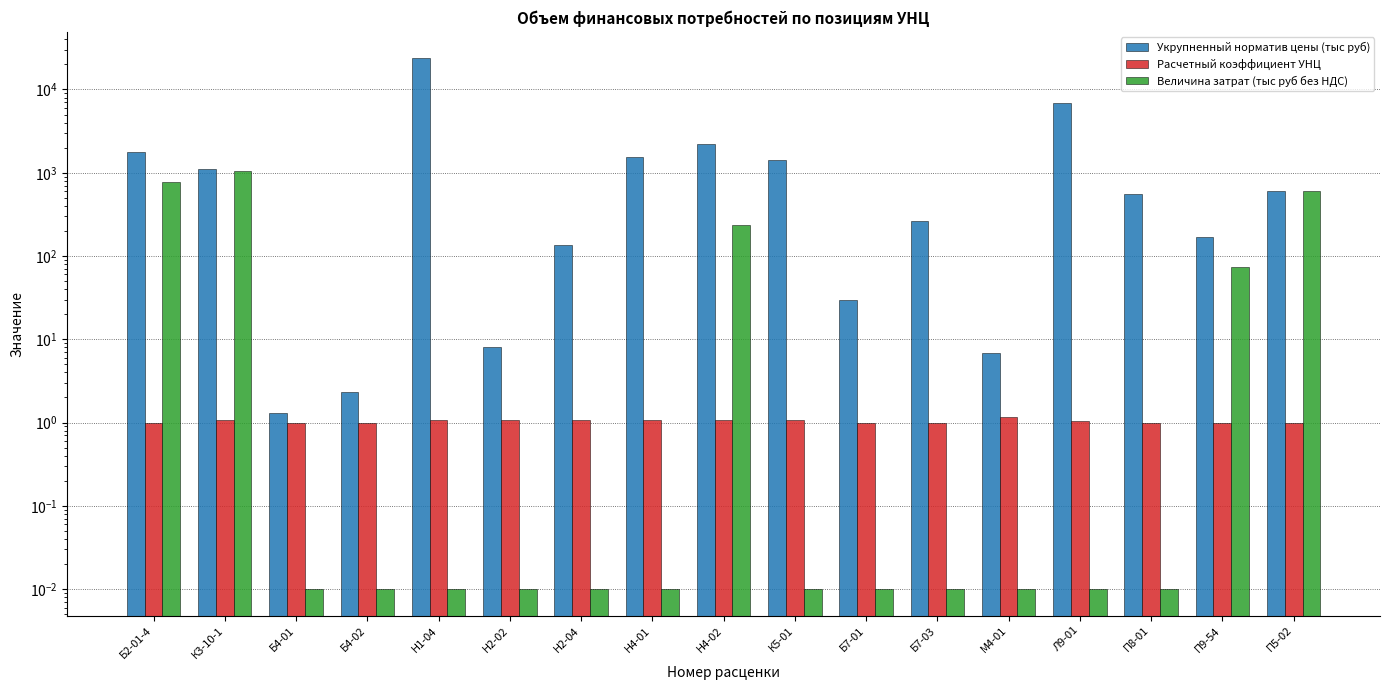

How many values in the Укрупненный норматив цены (тыс руб) series exceed 563?

8